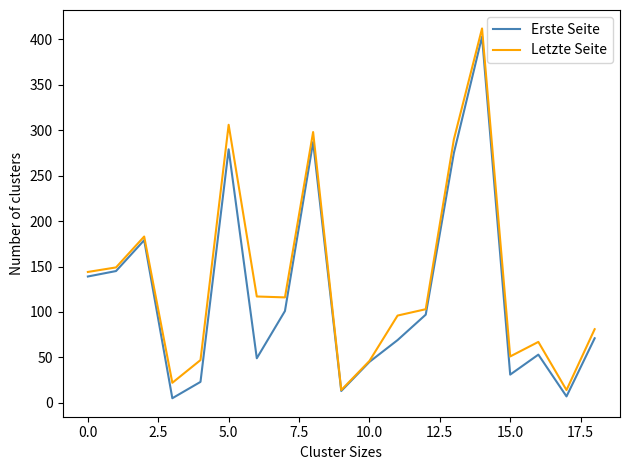

What is the maximum value for Letzte Seite?

412